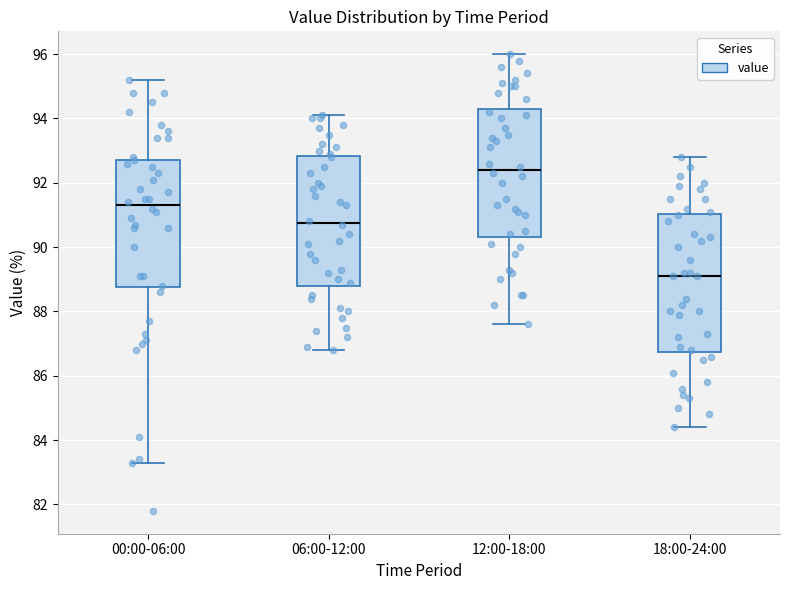

Which box's median line is the highest?

12:00-18:00